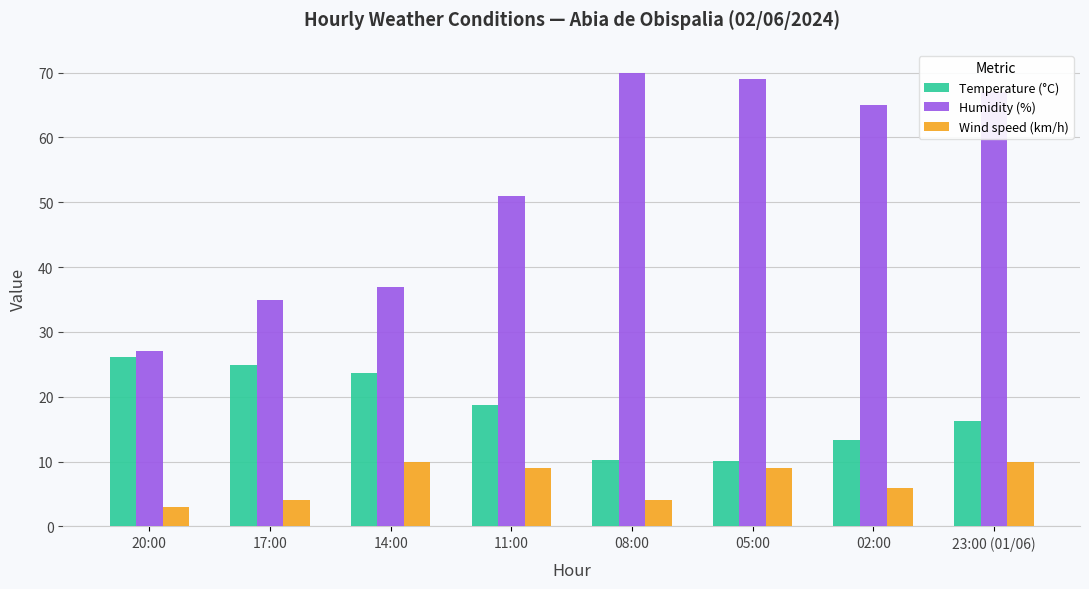

How many distinct data groups are displayed?

3